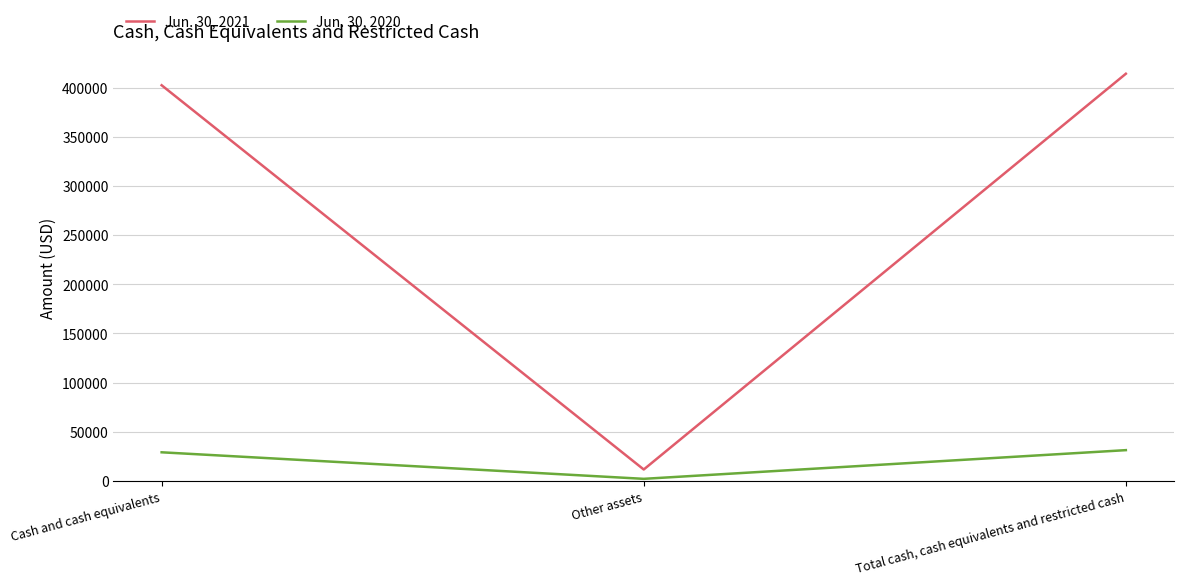

What is the difference between the maximum and second lowest values in the Jun. 30, 2020 series?

2193